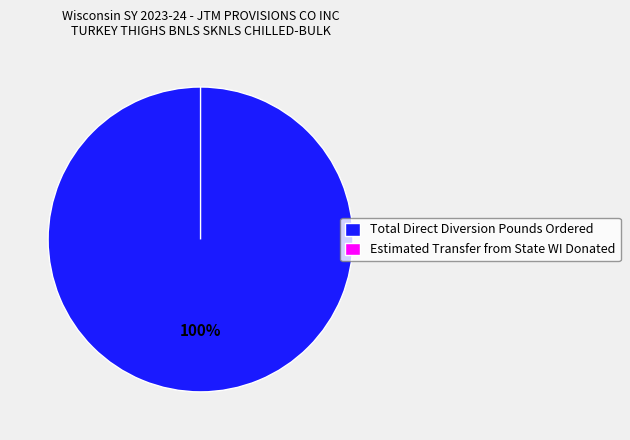

Which has a higher value, Total Direct Diversion Pounds Ordered or Estimated Transfer from State WI Donated?

Total Direct Diversion Pounds Ordered